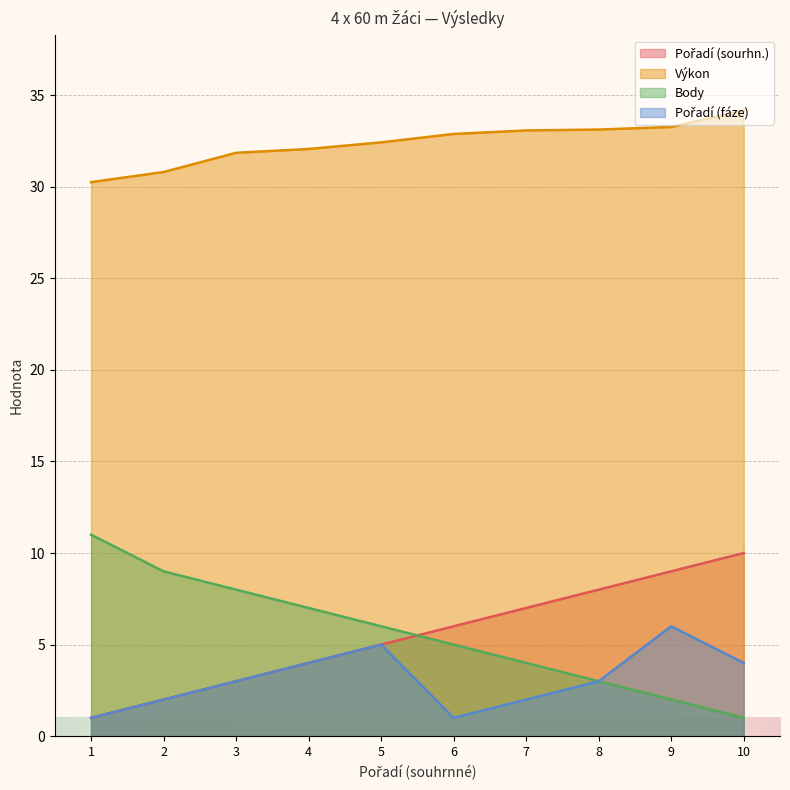

At which category is the sum across all series the highest?

9